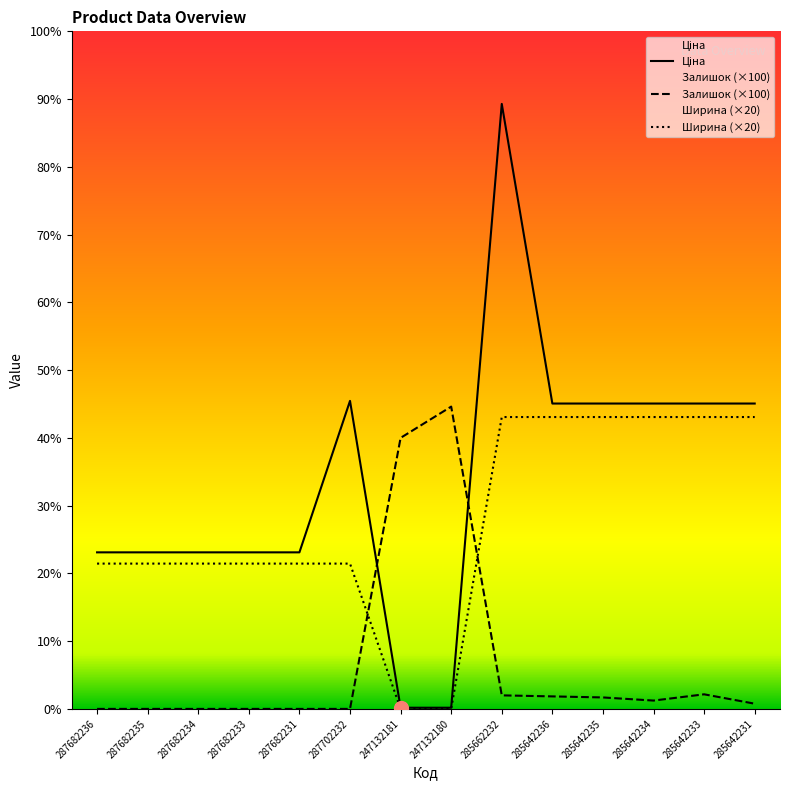

True or false: Залишок (×100) and Ширина (×20) cross at least once.

True